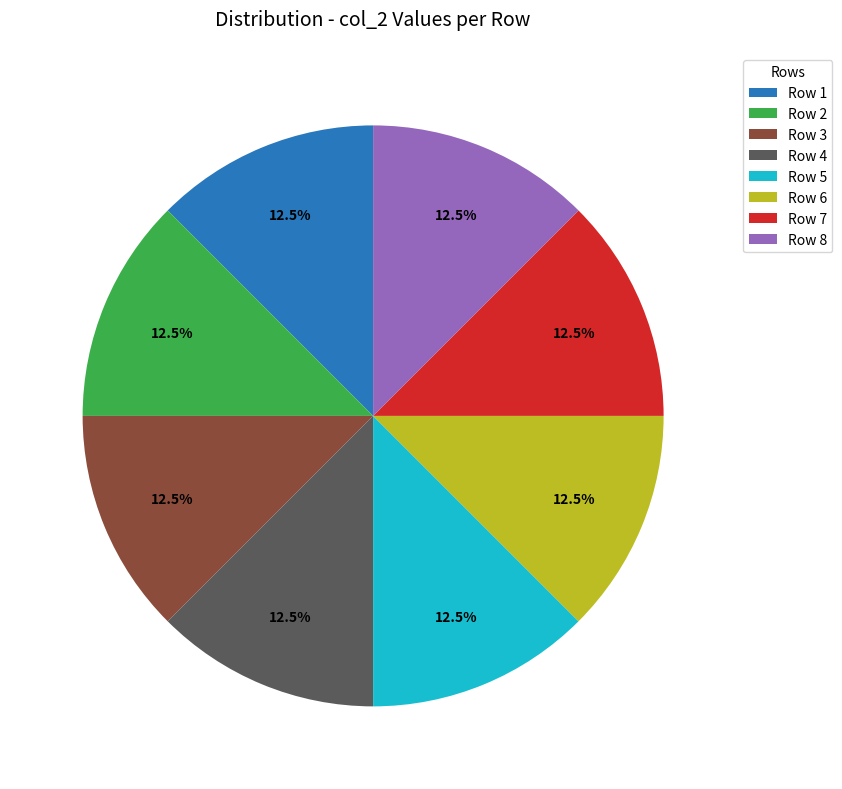

Is there any slice that represents more than half of the pie?

No